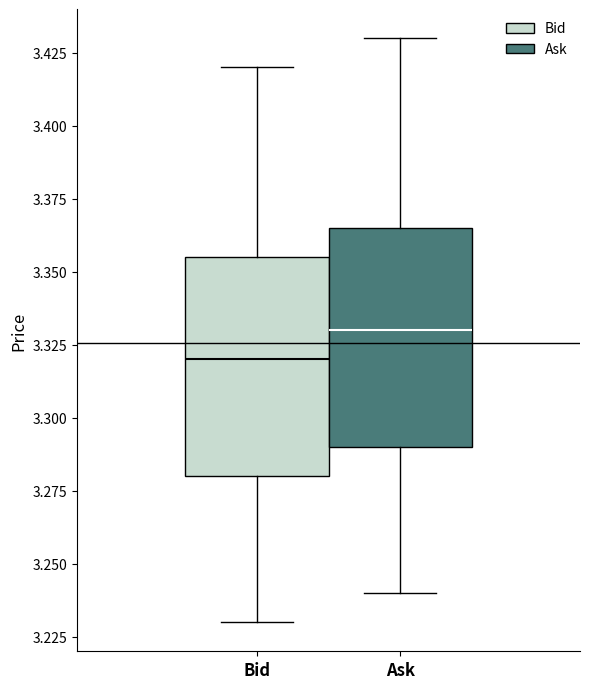

Which box's median line is the lowest?

Bid